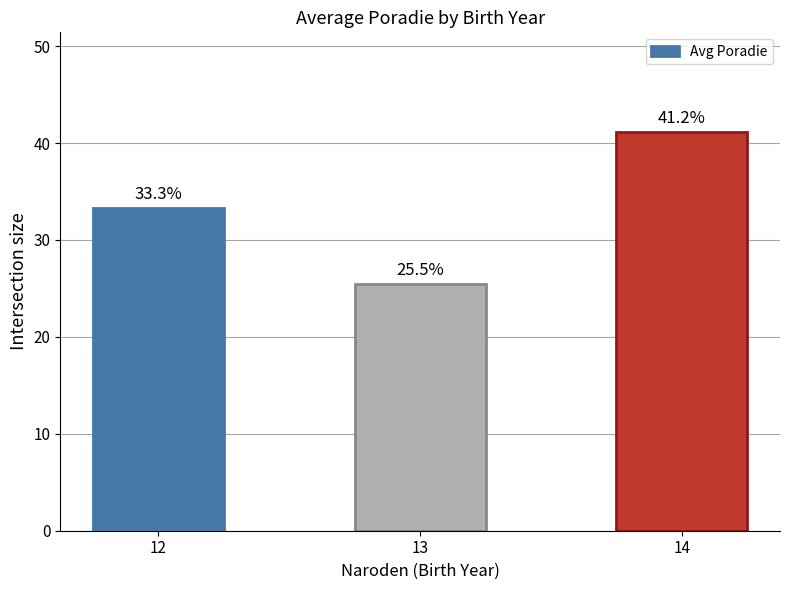

Reading right to left, transcribe all the data shown in this chart.

14=41.1	13=25.5	12=33.3